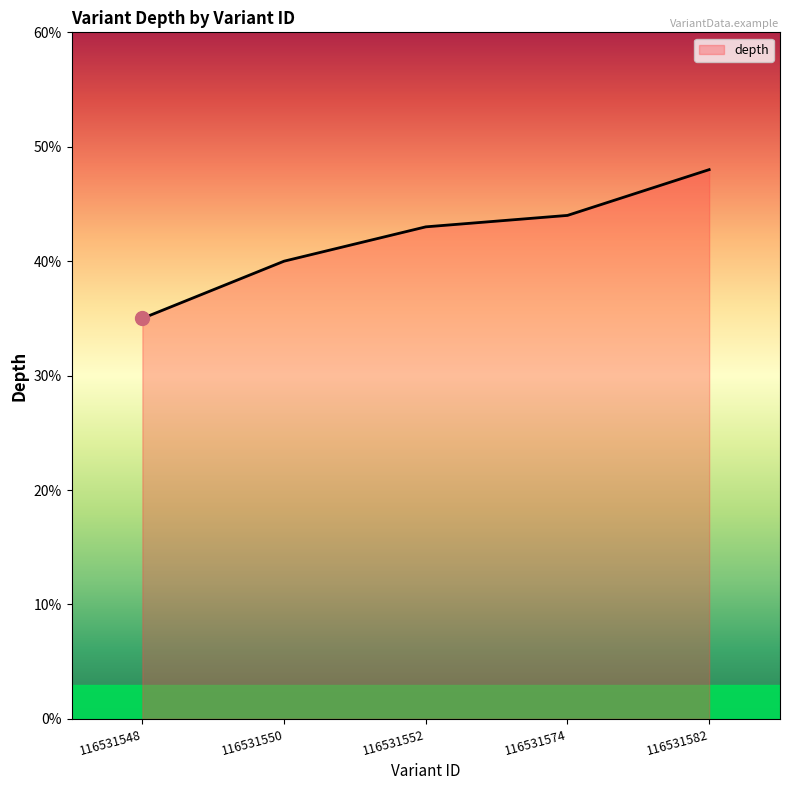

What is the maximum value shown in the chart?

48